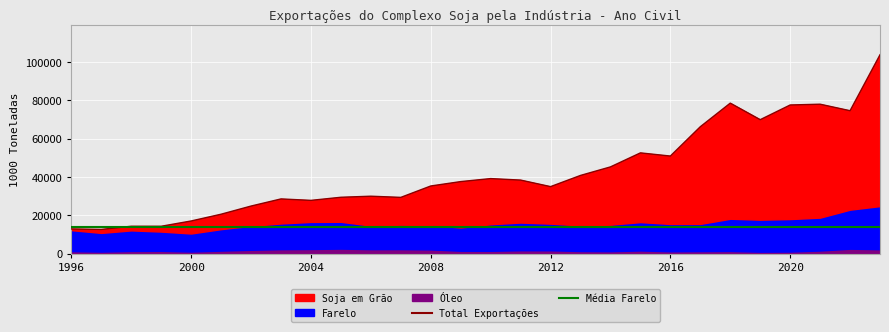

True or false: Média Farelo has more than 1 points higher than both neighbors.

False